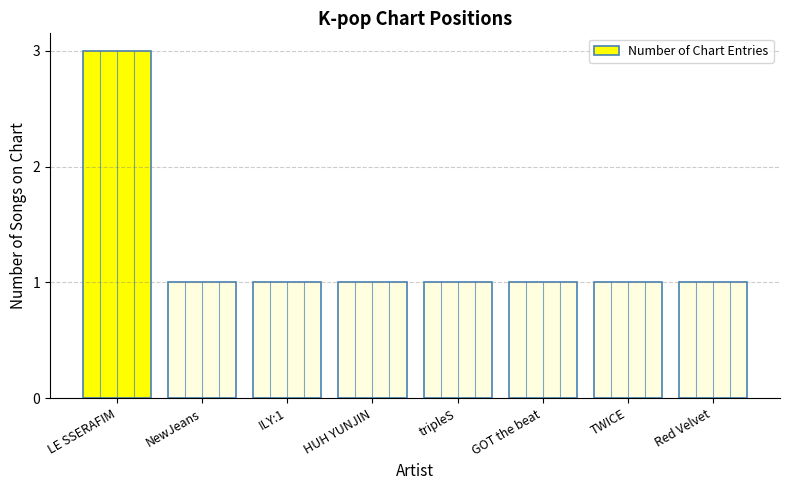

True or false: the data shows 2 at Red Velvet.

False